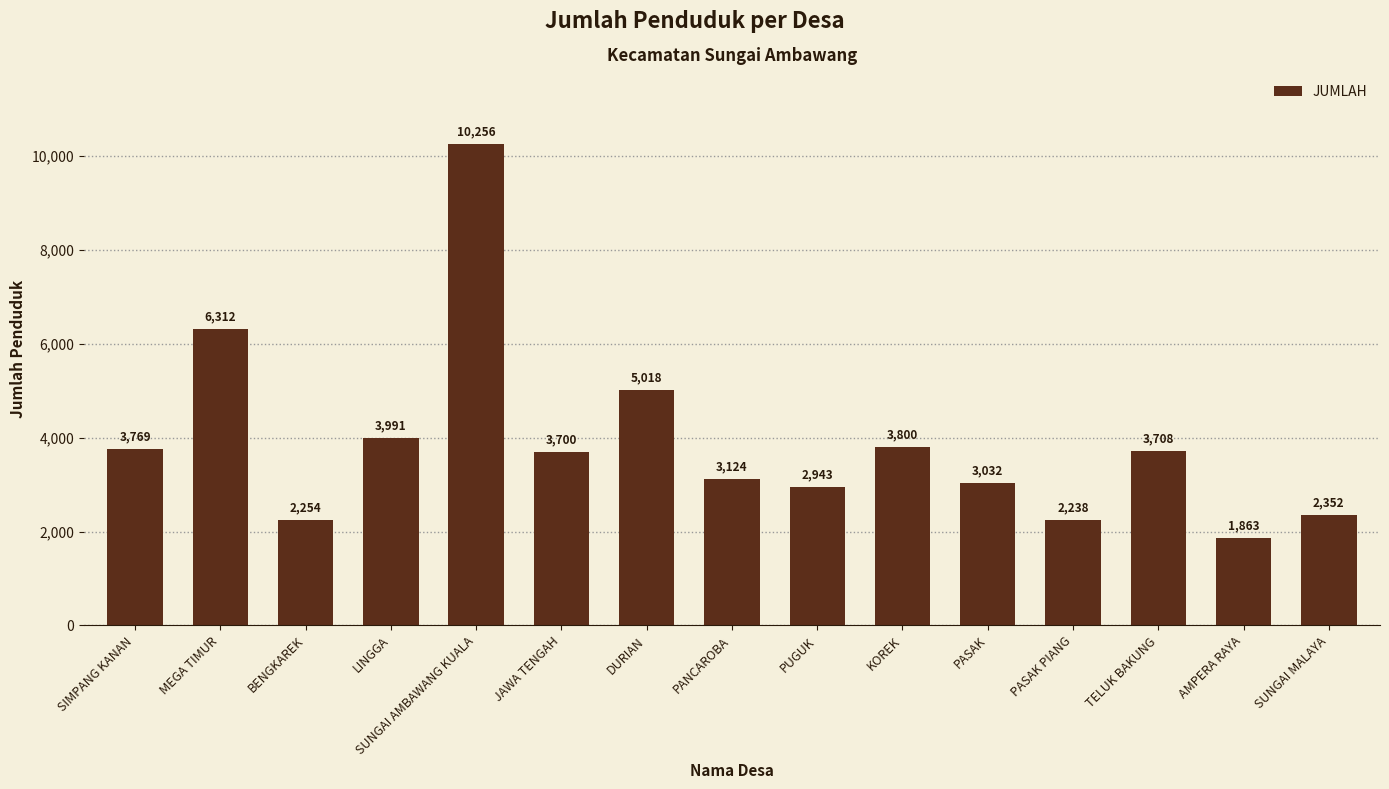

How many values are below 3700?

7